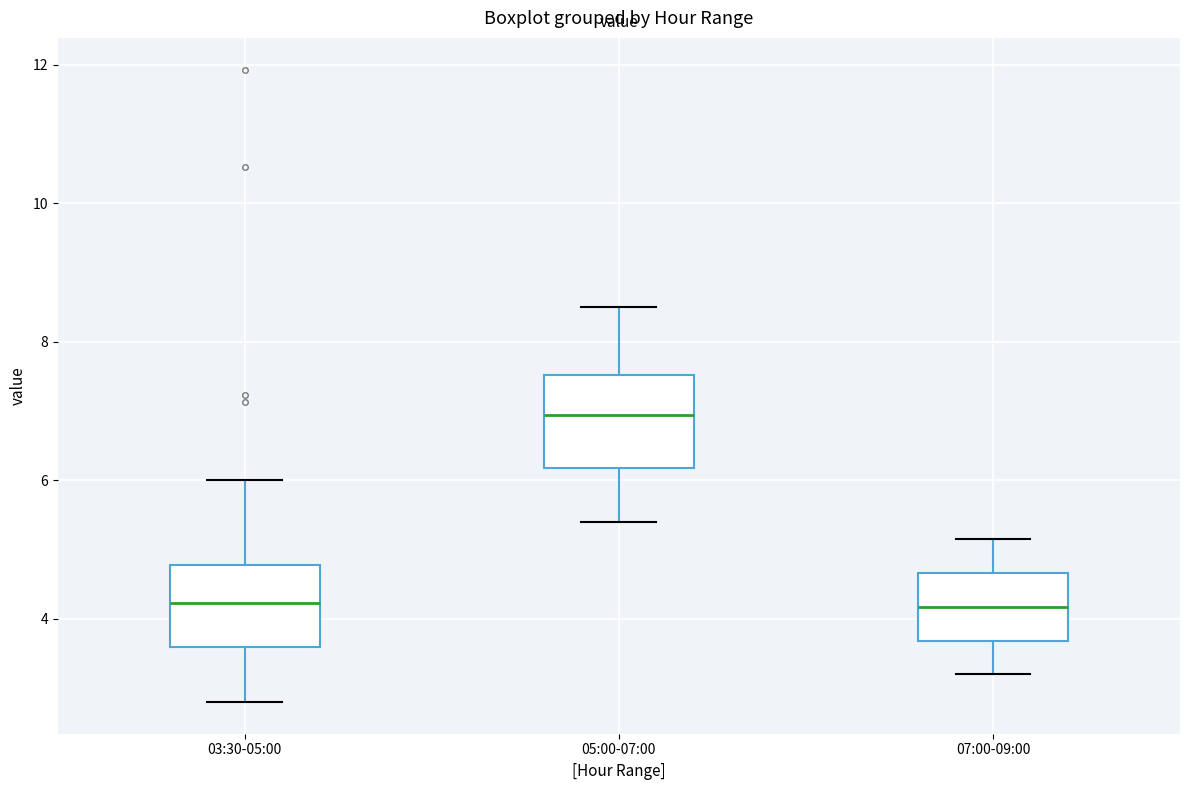

Where does the median line of the box for 03:30-05:00 sit on the y-axis? The values are not printed on the chart, so give them approximately, as read against the axis.

4.2